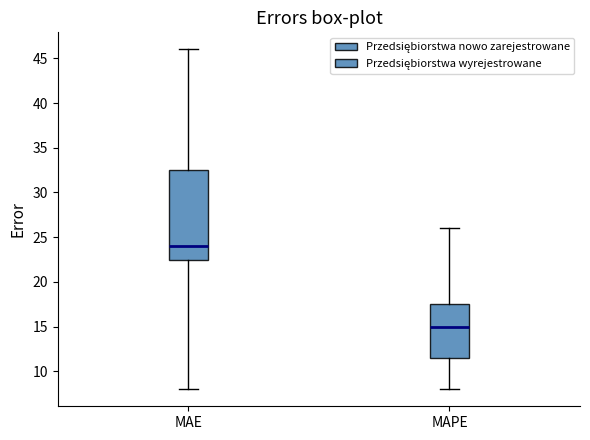

Reading left to right, read every box against the y-axis: the position of its median line, the range the box covers, and the ends of its whiskers. The values are not printed on the chart, so give them approximately, as read against the axis.

MAE: median 24.0, box 22.5 to 32.5, whiskers 8.0 to 46.0
MAPE: median 15.0, box 11.5 to 17.5, whiskers 8.0 to 26.0